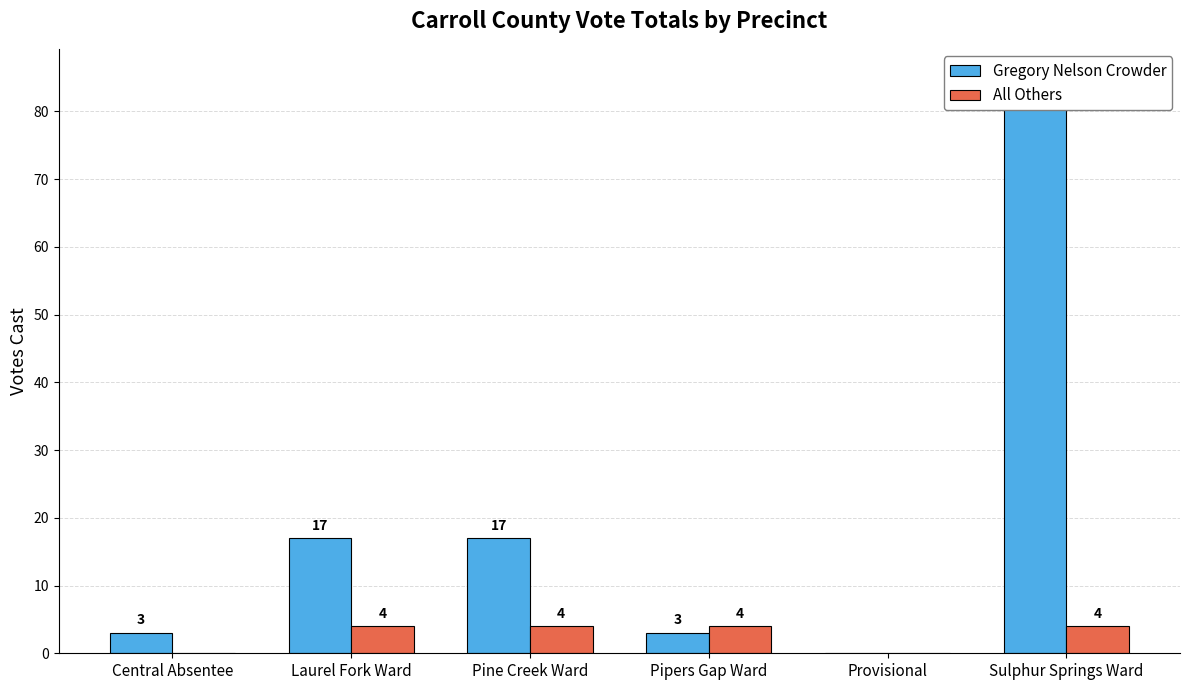

What position from the right is Provisional?

2